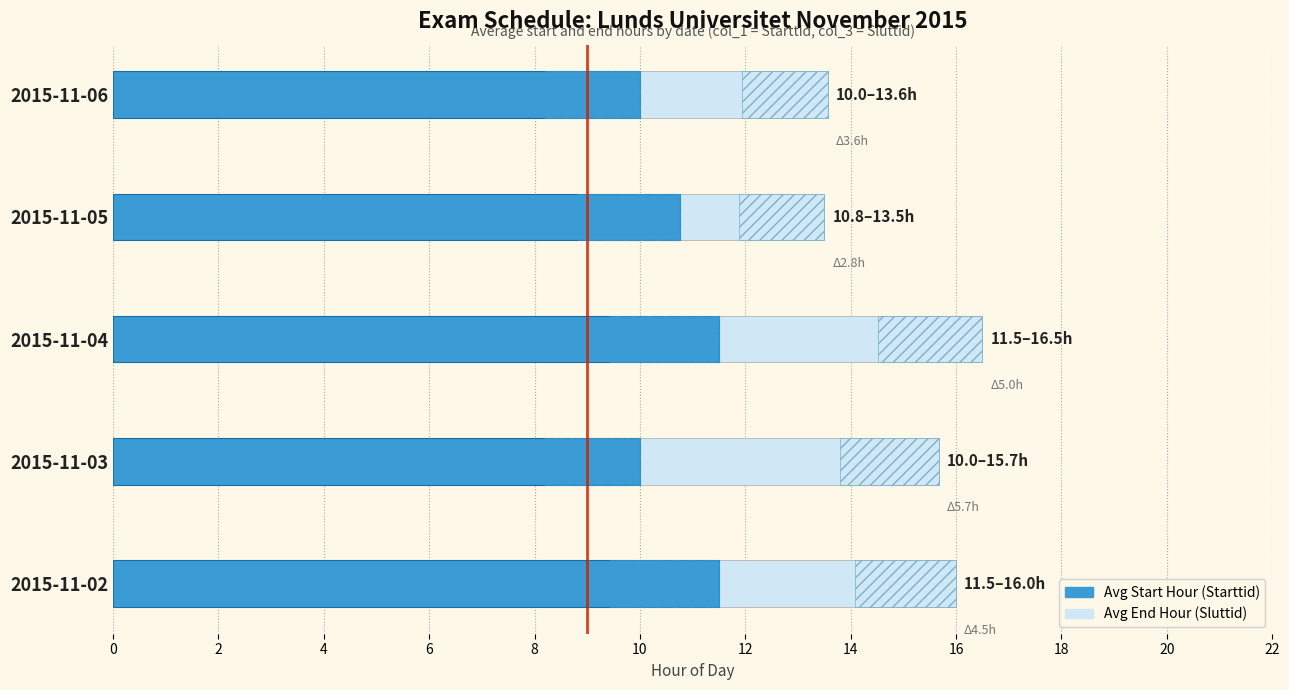

Rank the series by their average value, from highest to lowest.

Avg End Hour (Sluttid), Avg Start Hour (Starttid)